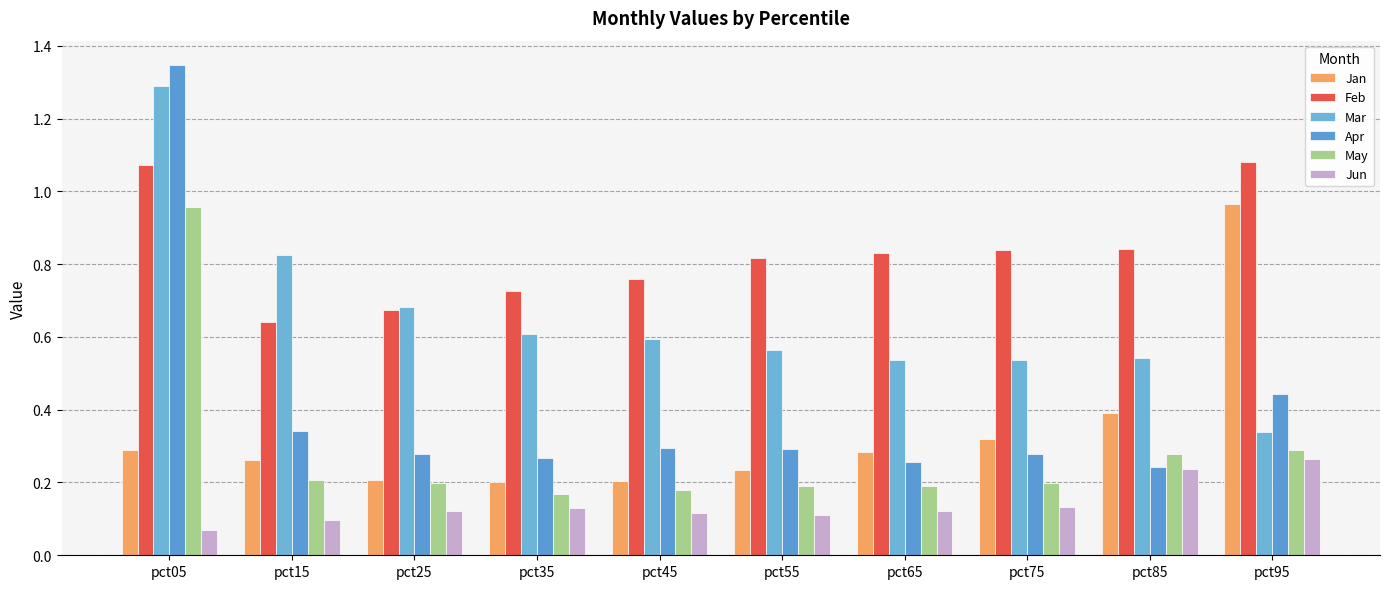

How many distinct data groups are displayed?

6